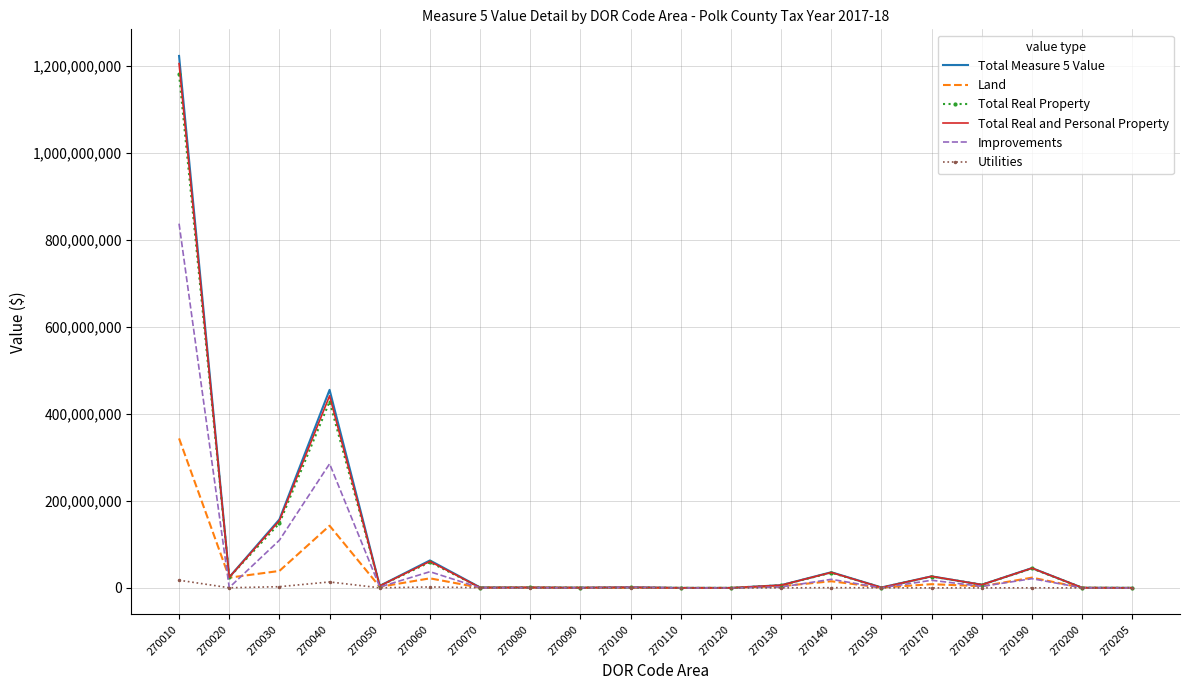

What is the maximum value shown in the chart?

1223612683